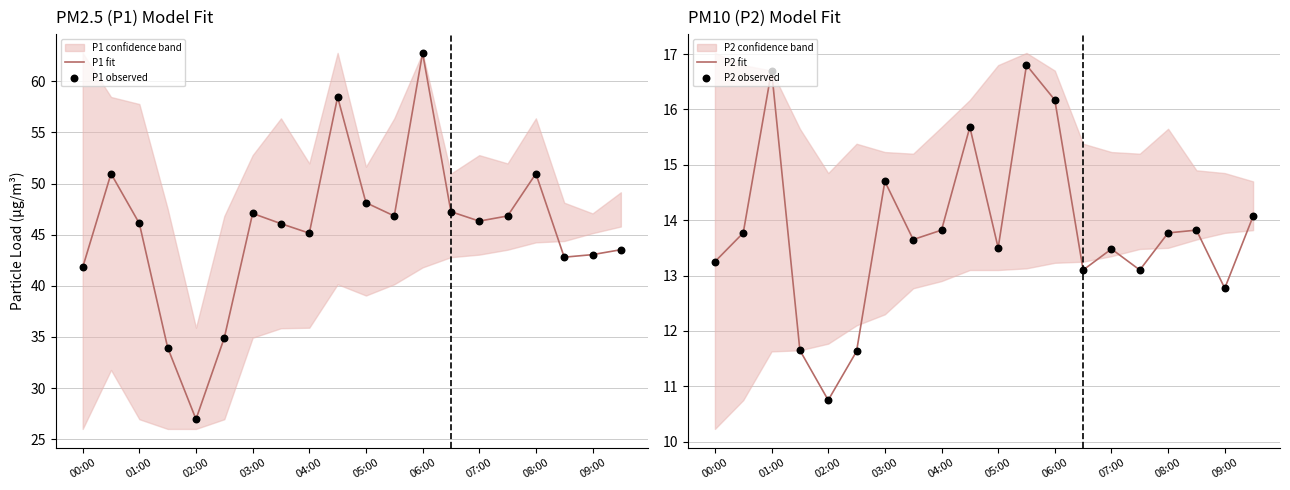

At which label does P1 fit reach its minimum?

02:00